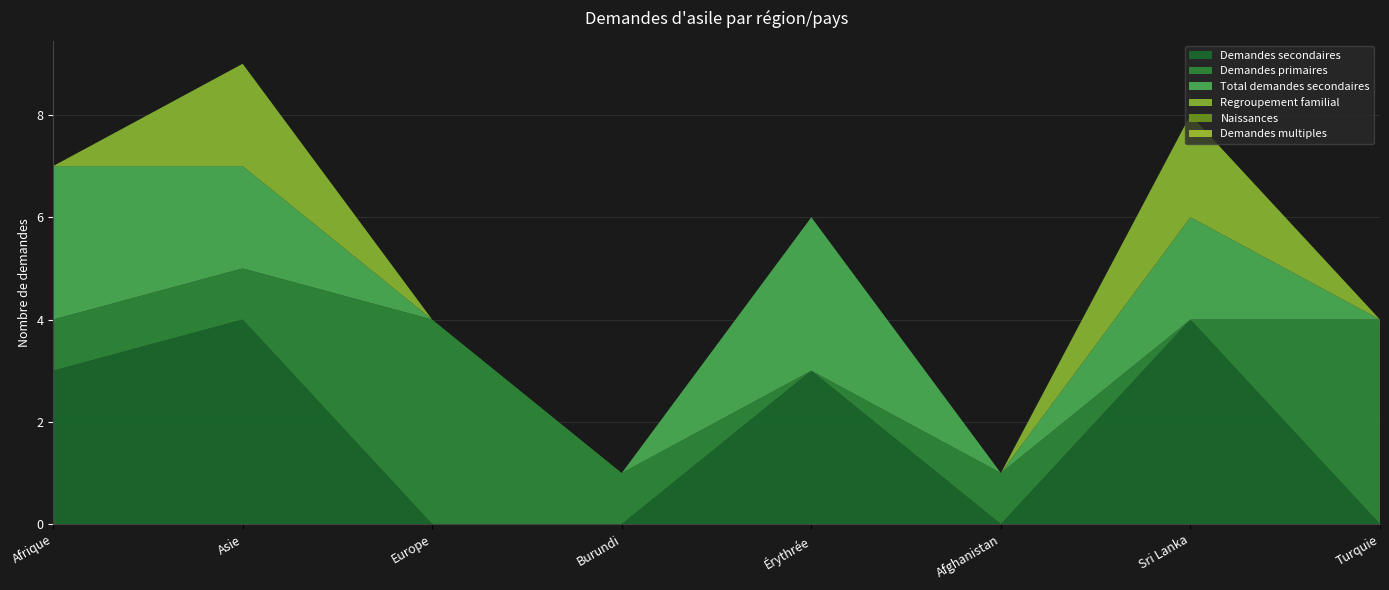

Reading right to left, transcribe all the data shown in this chart.

Demandes secondaires: Turquie=0	Sri Lanka=4	Afghanistan=0	Érythrée=3	Burundi=0	Europe=0	Asie=4	Afrique=3
Demandes primaires: Turquie=4	Sri Lanka=0	Afghanistan=1	Érythrée=0	Burundi=1	Europe=4	Asie=1	Afrique=1
Total demandes secondaires: Turquie=0	Sri Lanka=2	Afghanistan=0	Érythrée=3	Burundi=0	Europe=0	Asie=2	Afrique=3
Regroupement familial: Turquie=0	Sri Lanka=2	Afghanistan=0	Érythrée=0	Burundi=0	Europe=0	Asie=2	Afrique=0
Naissances: Turquie=0	Sri Lanka=0	Afghanistan=0	Érythrée=0	Burundi=0	Europe=0	Asie=0	Afrique=0
Demandes multiples: Turquie=0	Sri Lanka=0	Afghanistan=0	Érythrée=0	Burundi=0	Europe=0	Asie=0	Afrique=0